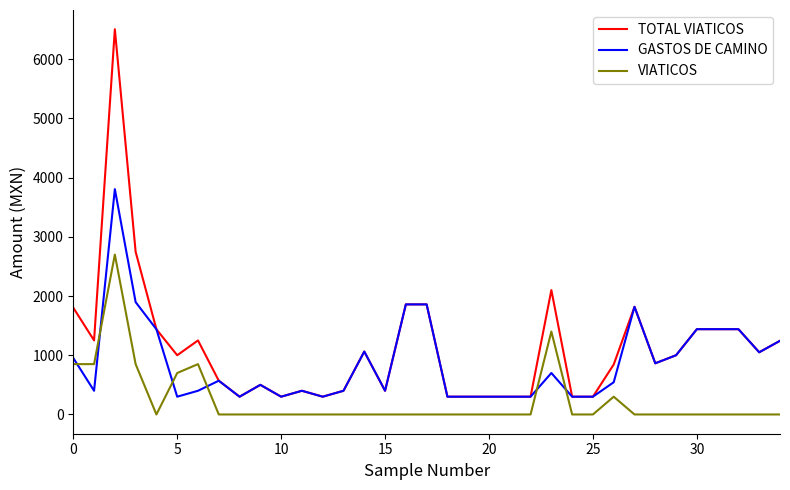

True or false: VIATICOS and TOTAL VIATICOS intersect in this chart.

False